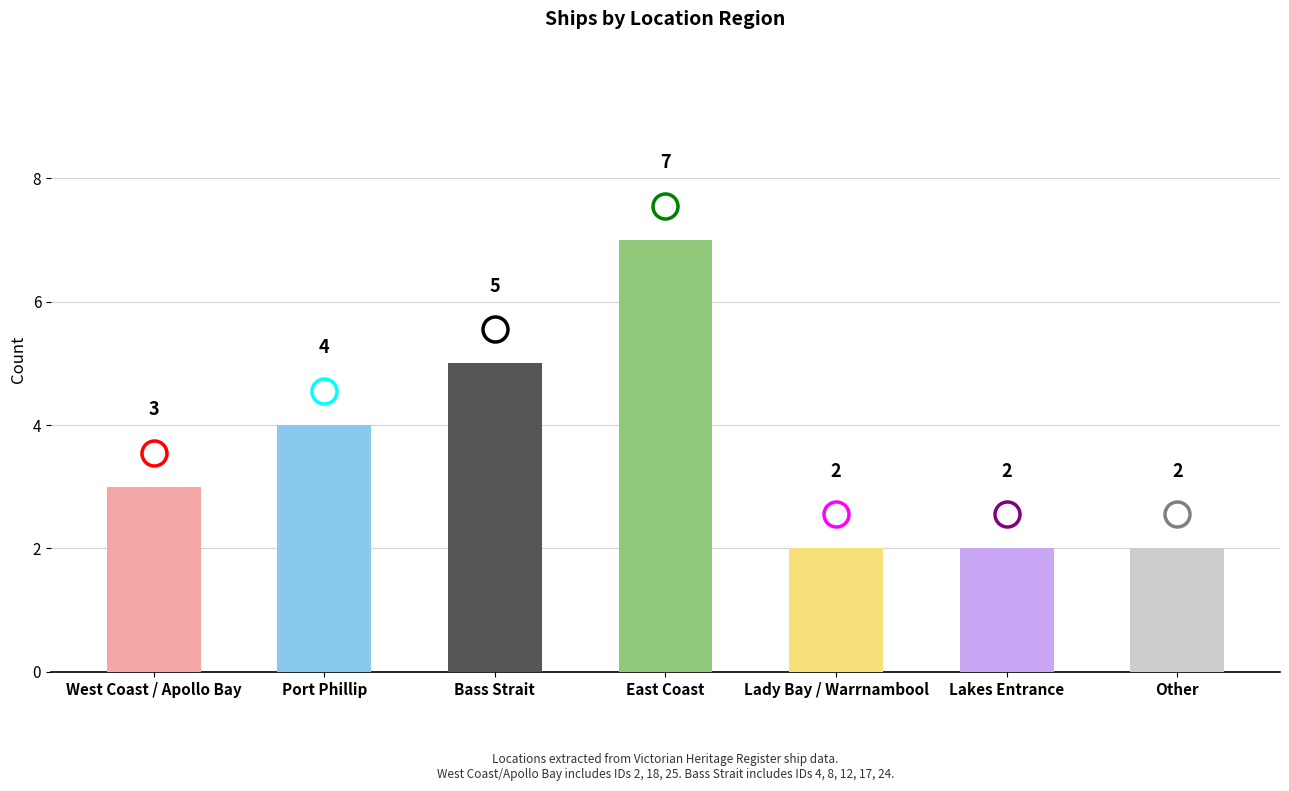

What value does the data have at East Coast?

7